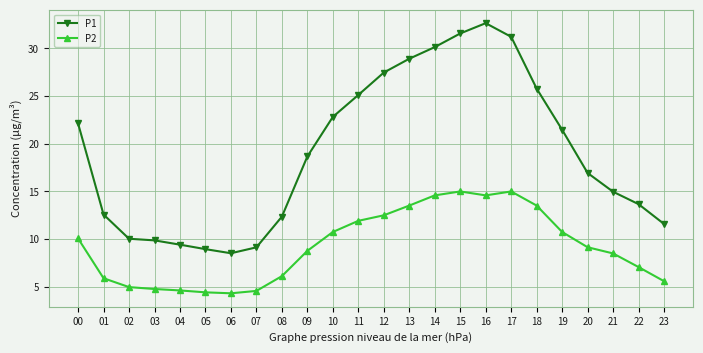

In P2, how many points are lower than both neighbors (excluding endpoints)?

2